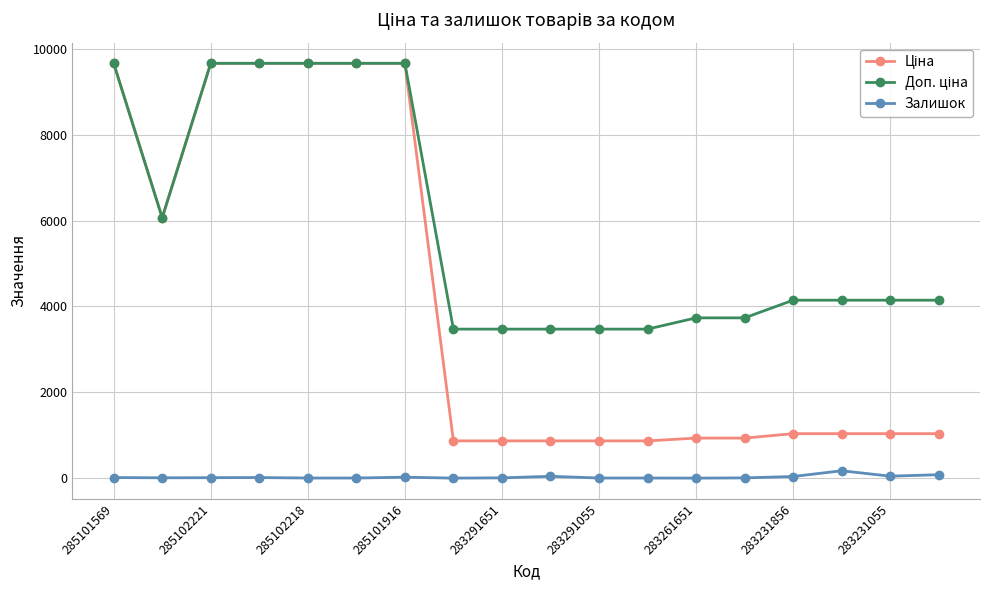

At how many categories does at least one series exceed 7954?

6